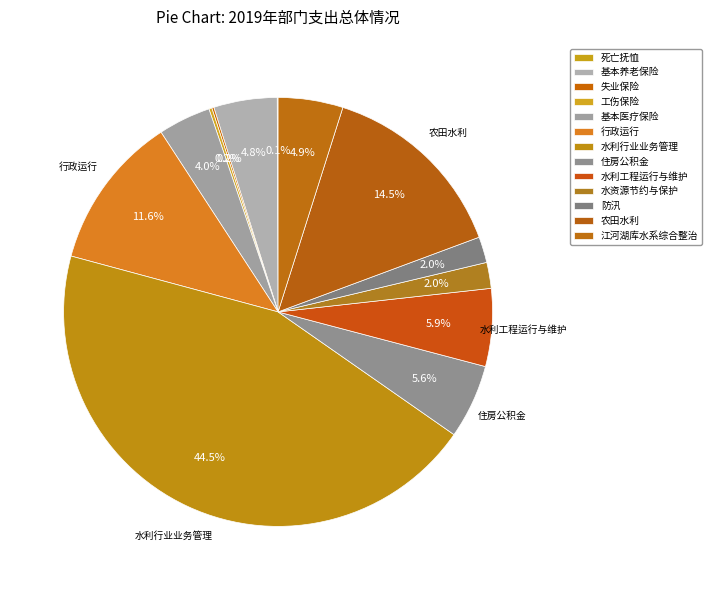

What is the largest slice in the pie chart?

水利行业业务管理